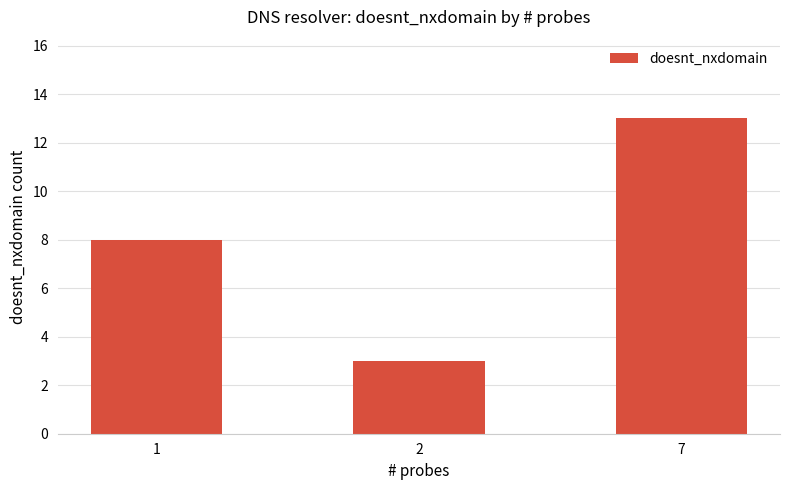

Which has a higher value, 2 or 1?

1